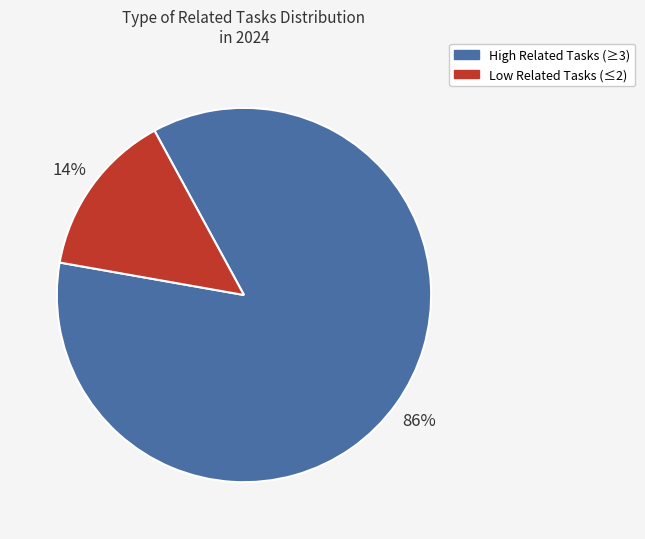

To the nearest percent, what percentage of the pie is High Related Tasks (≥3)?

86%